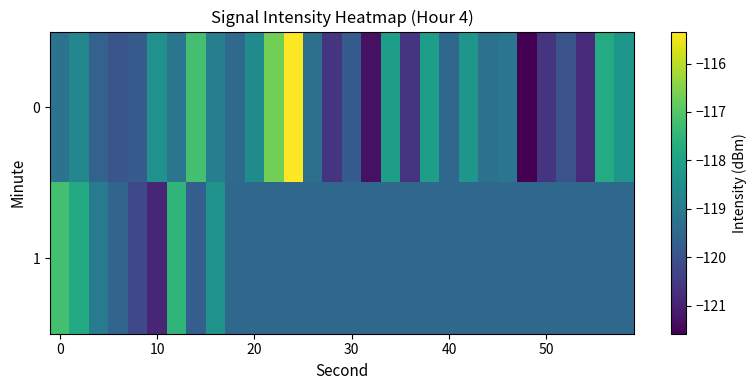

List the series in order of their overall mean, highest first.

0, 1